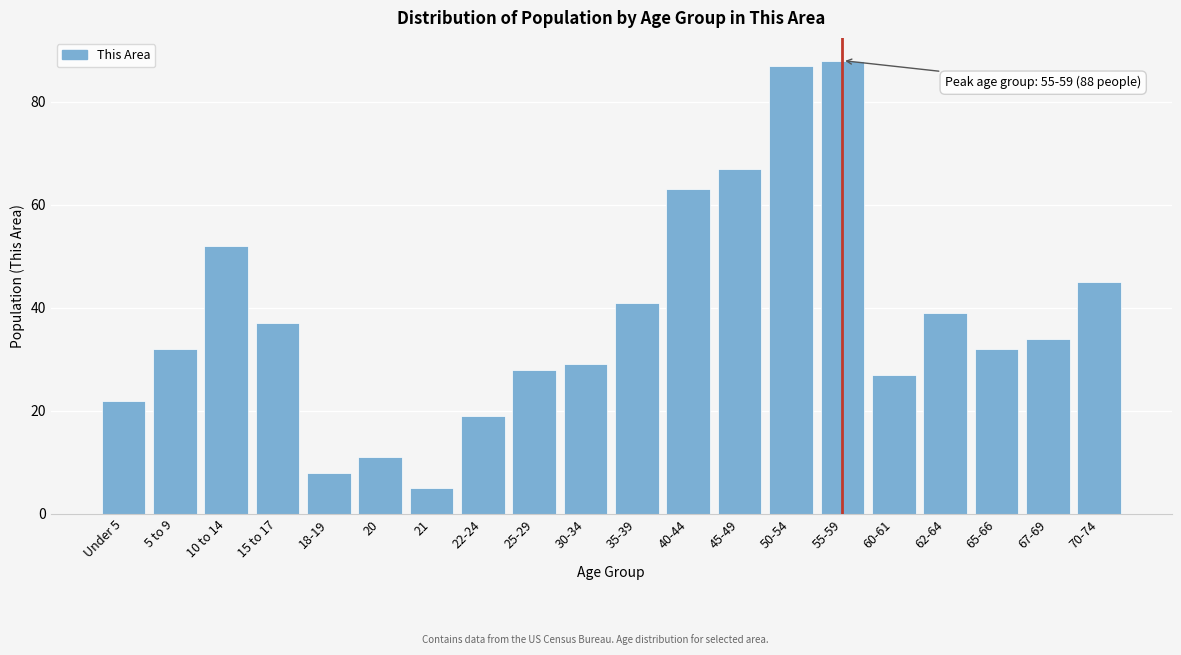

Reading left to right, transcribe all the data shown in this chart.

22	32	52	37	8	11	5	19	28	29	41	63	67	87	88	27	39	32	34	45